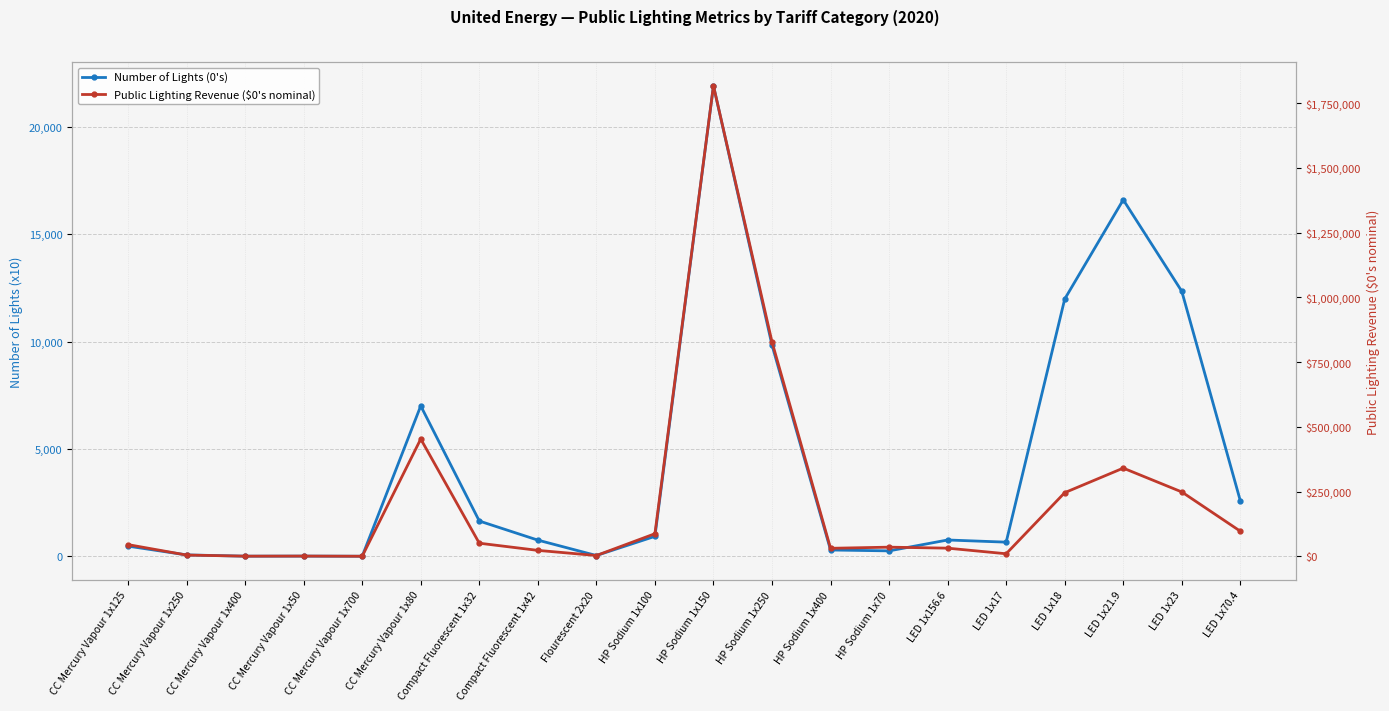

What is the sum of the Number of Lights (0's) values at LED 1x70.4 and Compact Fluorescent 1x42?

3336